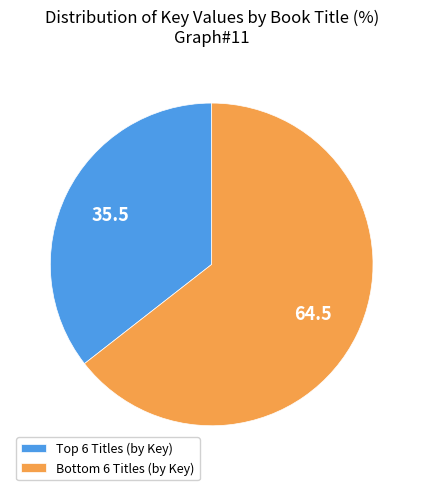

Which category accounts for the majority?

Bottom 6 Titles (by Key)